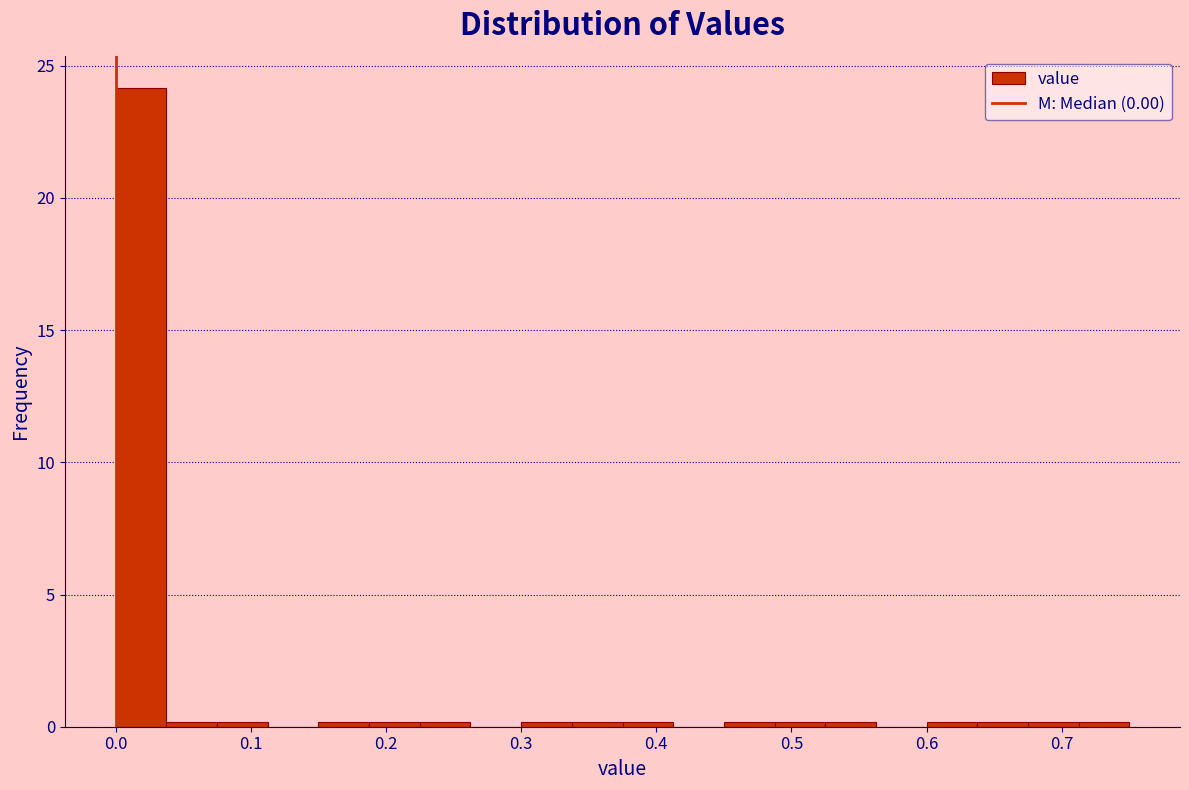

Read against the x-axis, roughly where is the centre of the tallest bar?

0.02